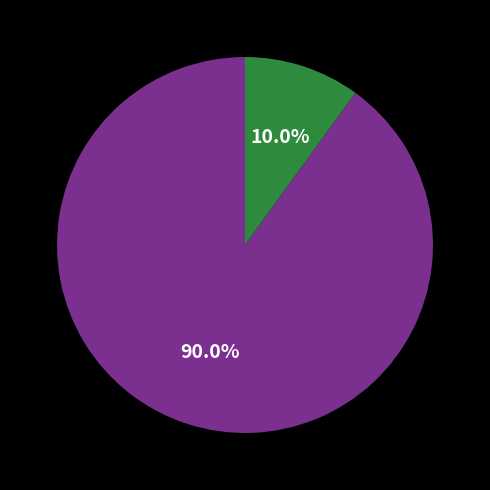

Is there a majority slice in this chart?

Yes